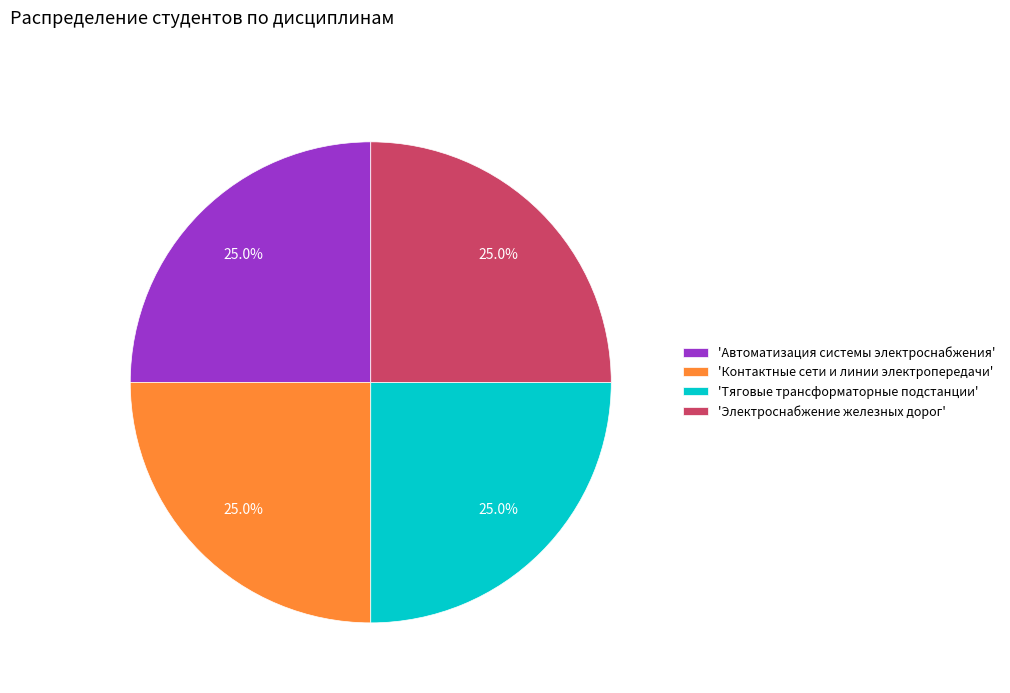

How much of the chart is everything except 'Тяговые трансформаторные подстанции'?

75.0%